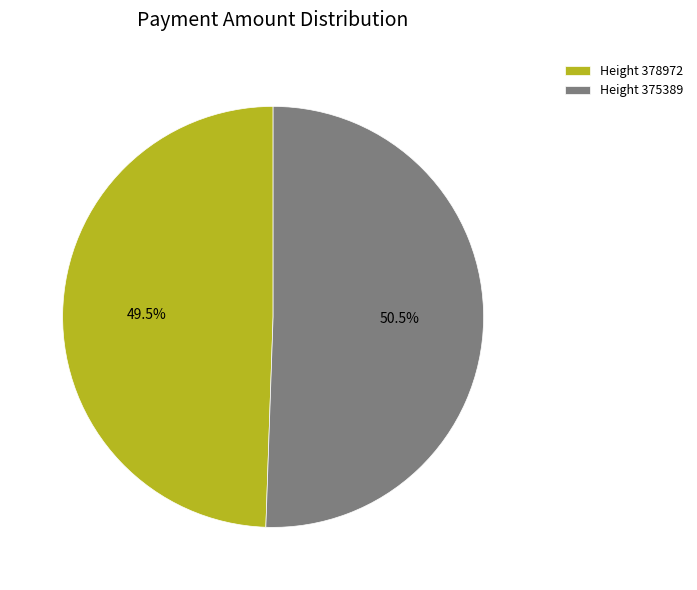

Which category has the biggest portion of the pie?

Height 375389